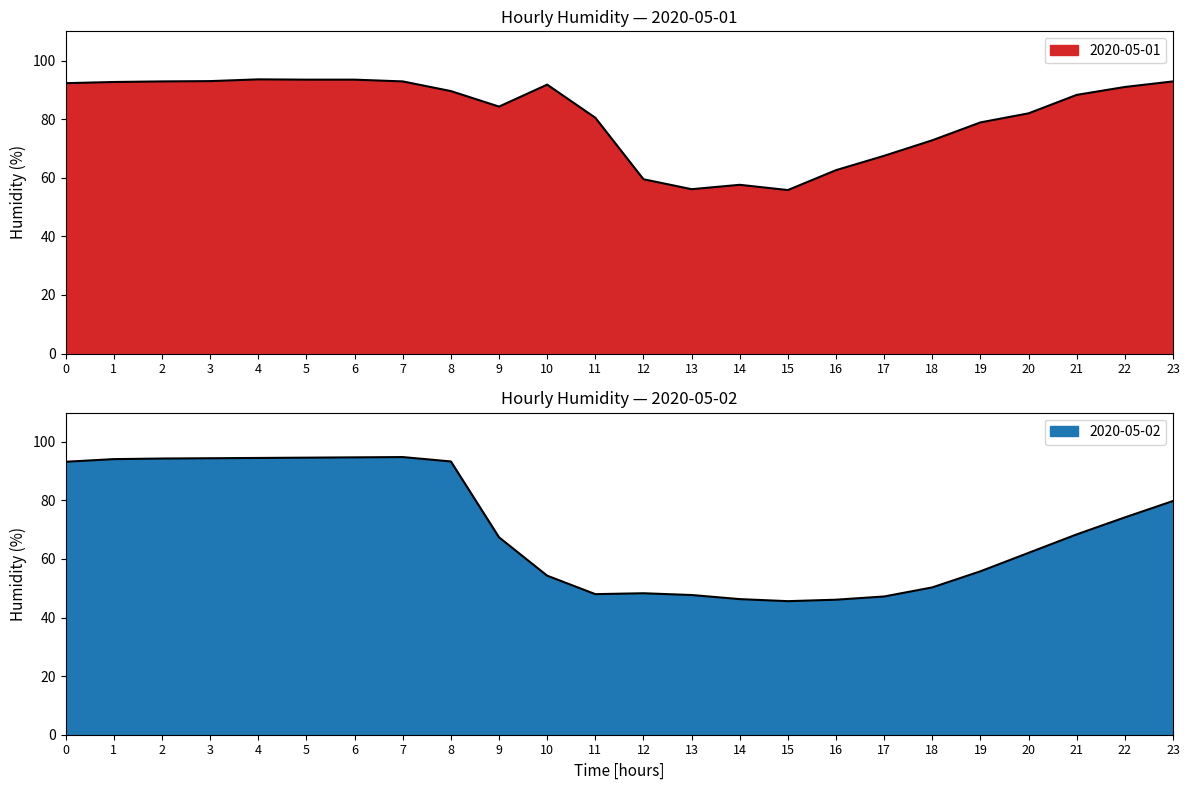

Which series has the widest spread of values?

day2_humid